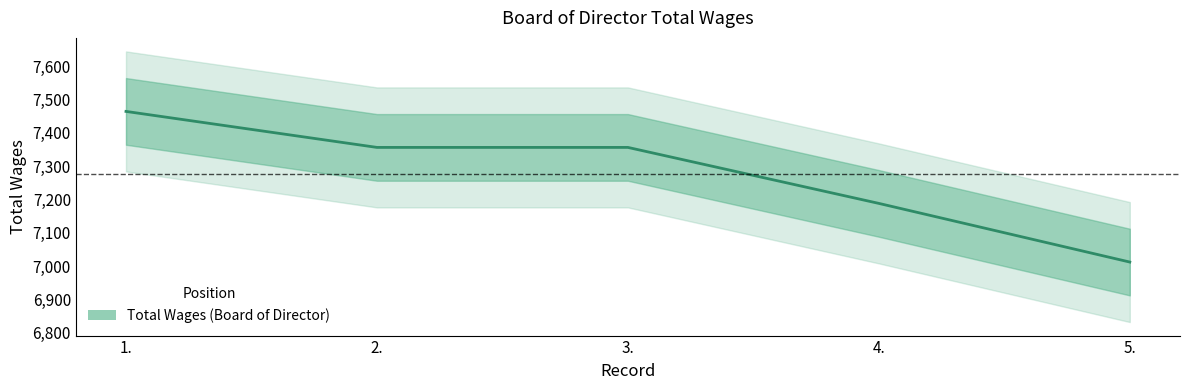

List the labels in order of value, largest first.

1., 2., 3., 4., 5.